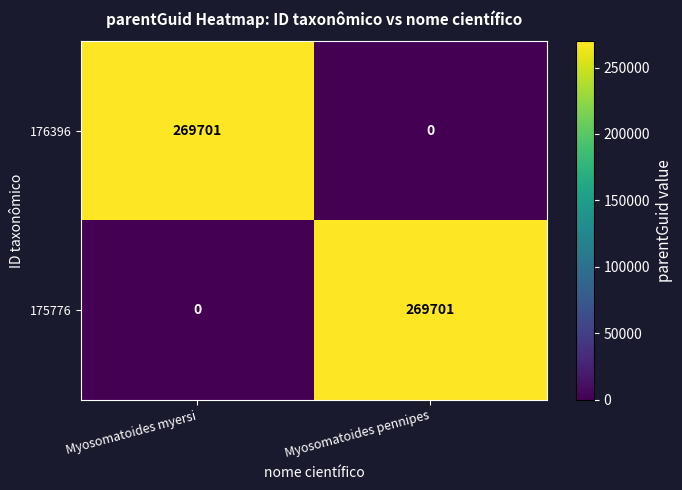

What is the total value across all series at Myosomatoides pennipes?

269701